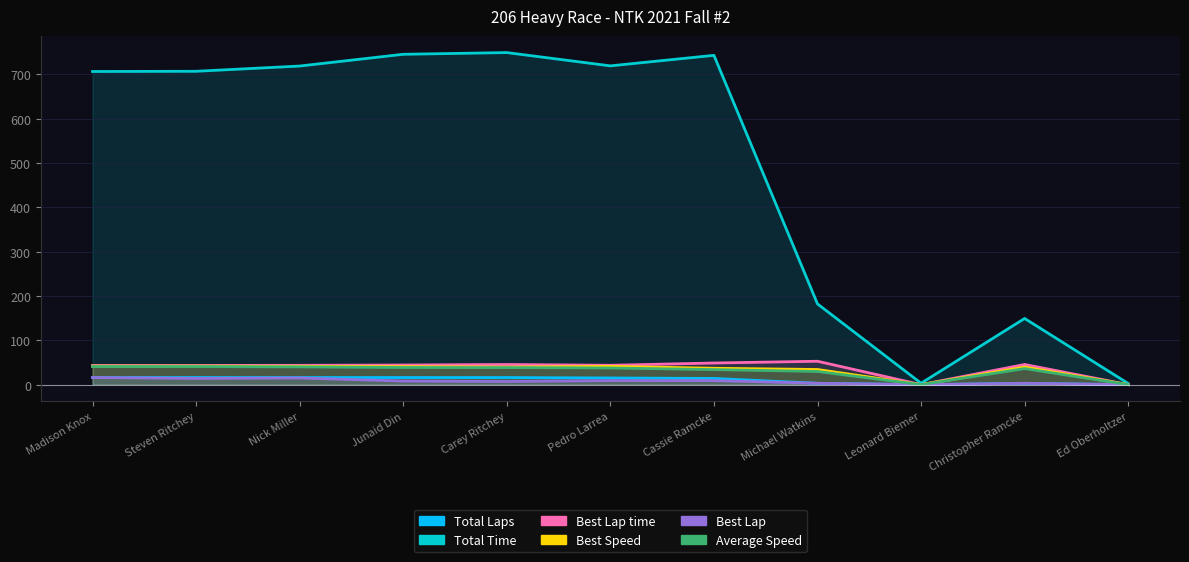

What is the maximum value for Total Time?

749.0